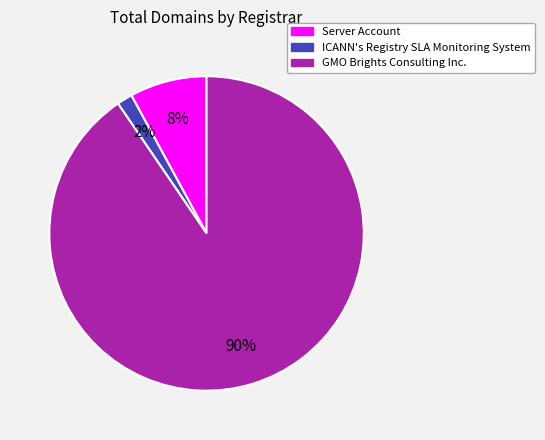

To the nearest percent, what is the average slice percentage?

33%